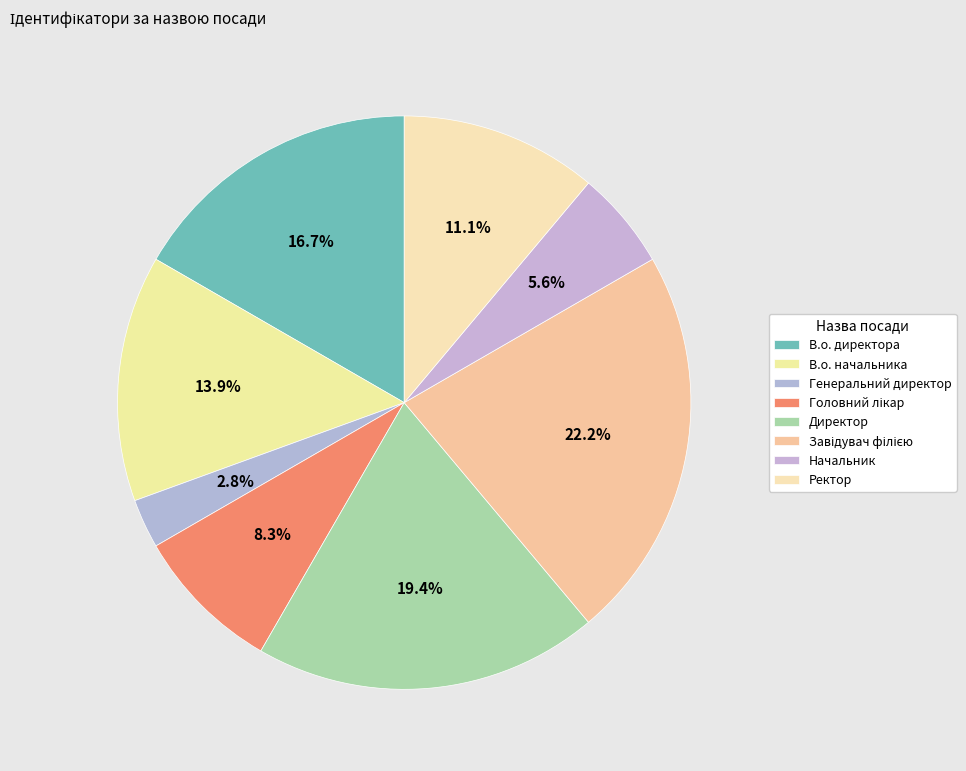

Rank the categories by value from lowest to highest.

Генеральний директор, Начальник, Головний лікар, Ректор, В.о. начальника, В.о. директора, Директор, Завідувач філією